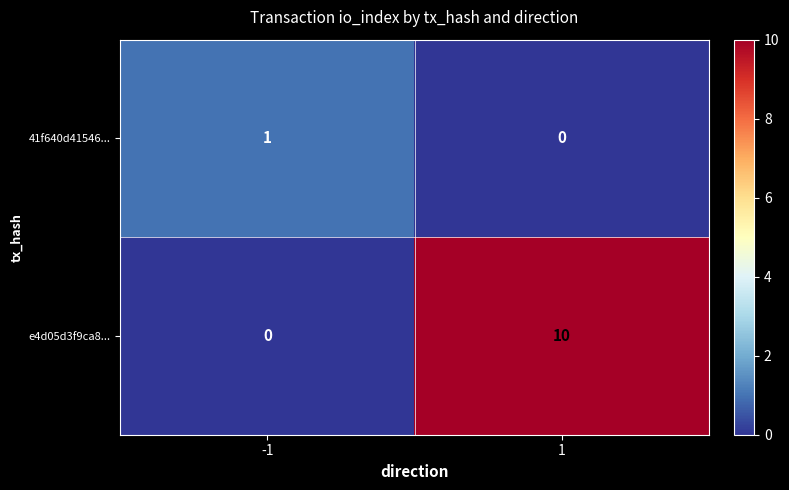

What is the difference between the e4d05d3f9ca8... values at -1 and 1?

10